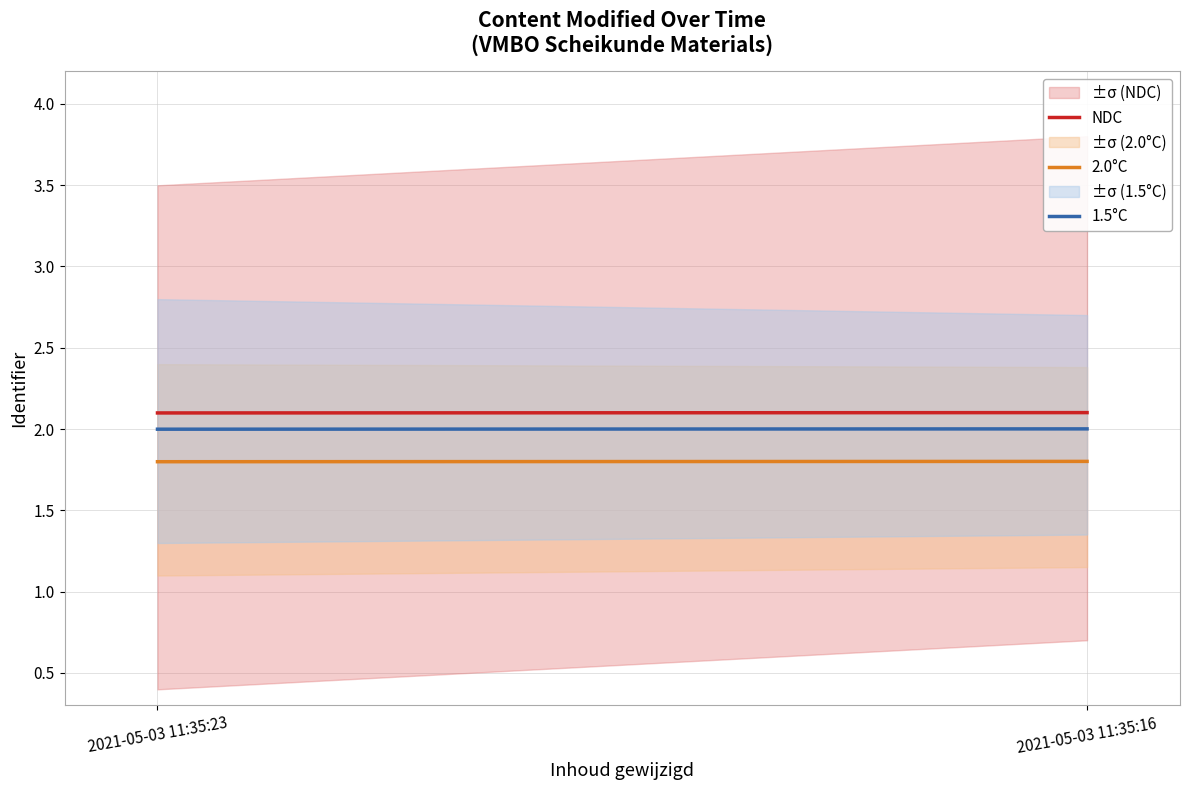

What is the average value of the 2.0°C series?

1.8